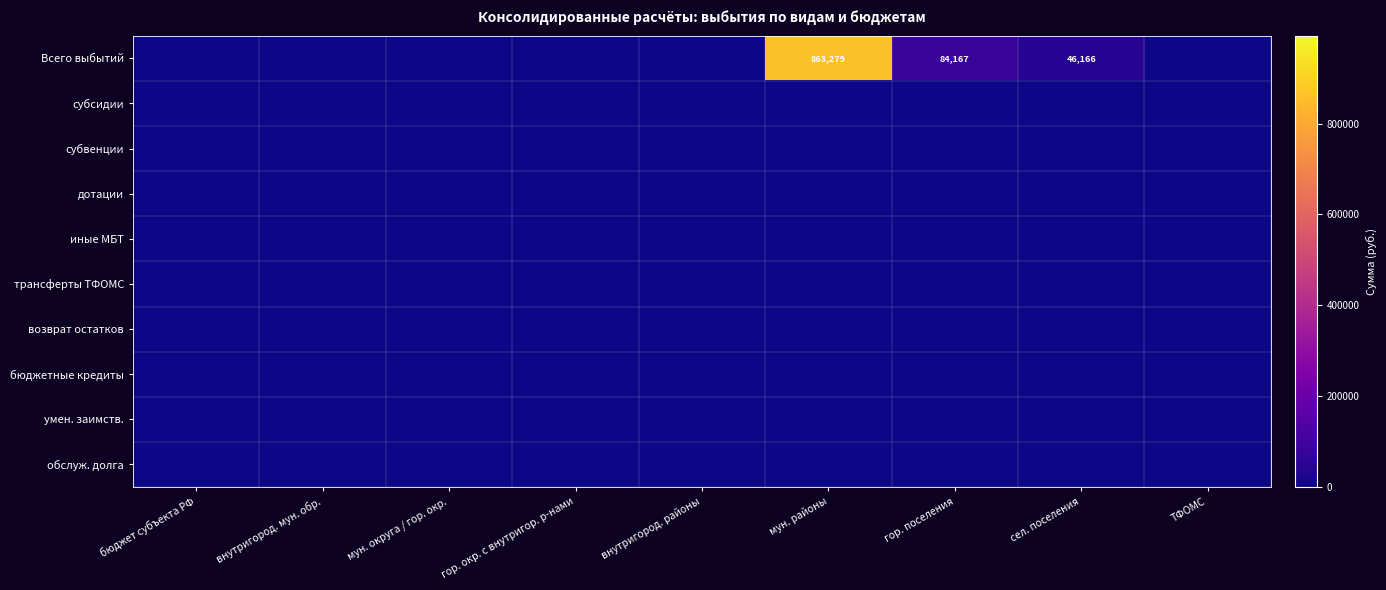

Which series has the largest total across all categories?

Всего выбытий